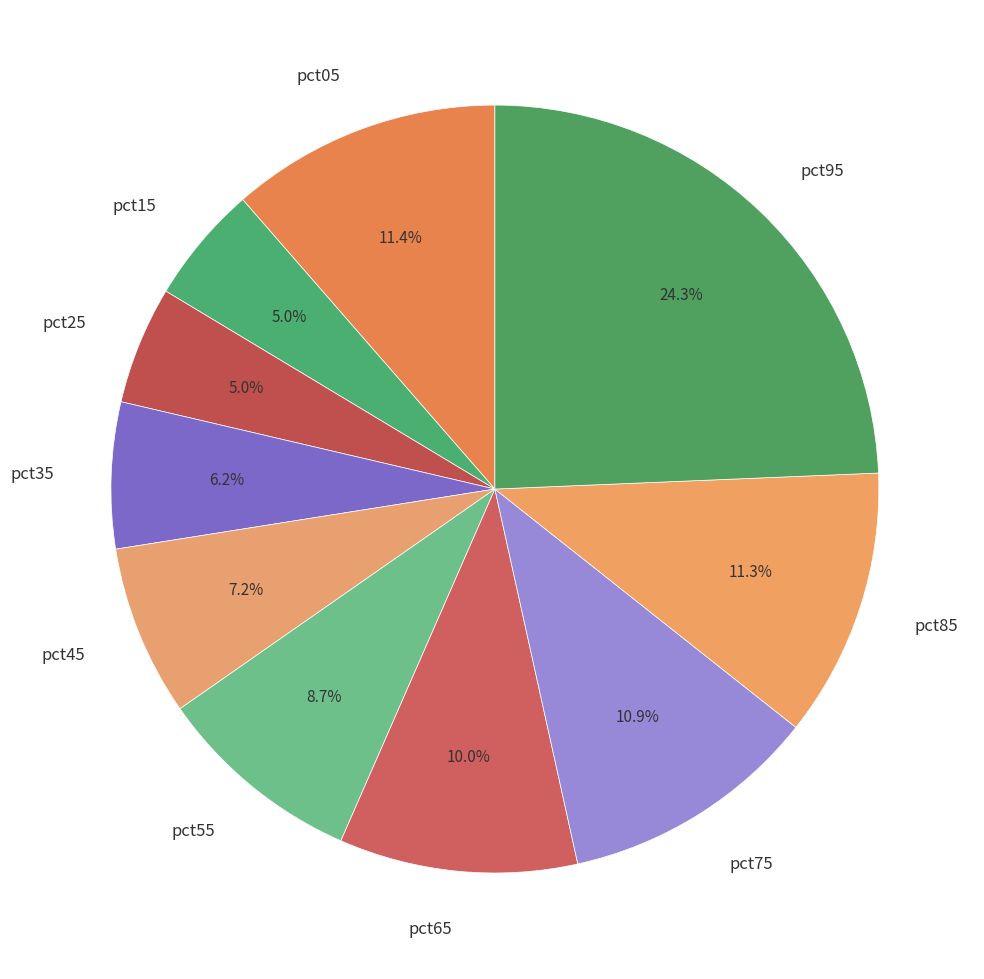

Does any single category account for the majority?

No